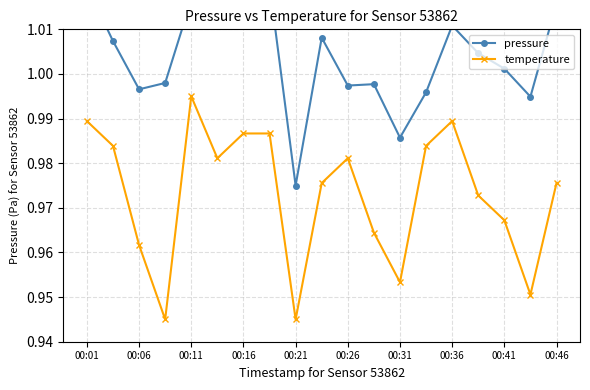

What is the greatest value displayed?

1.0